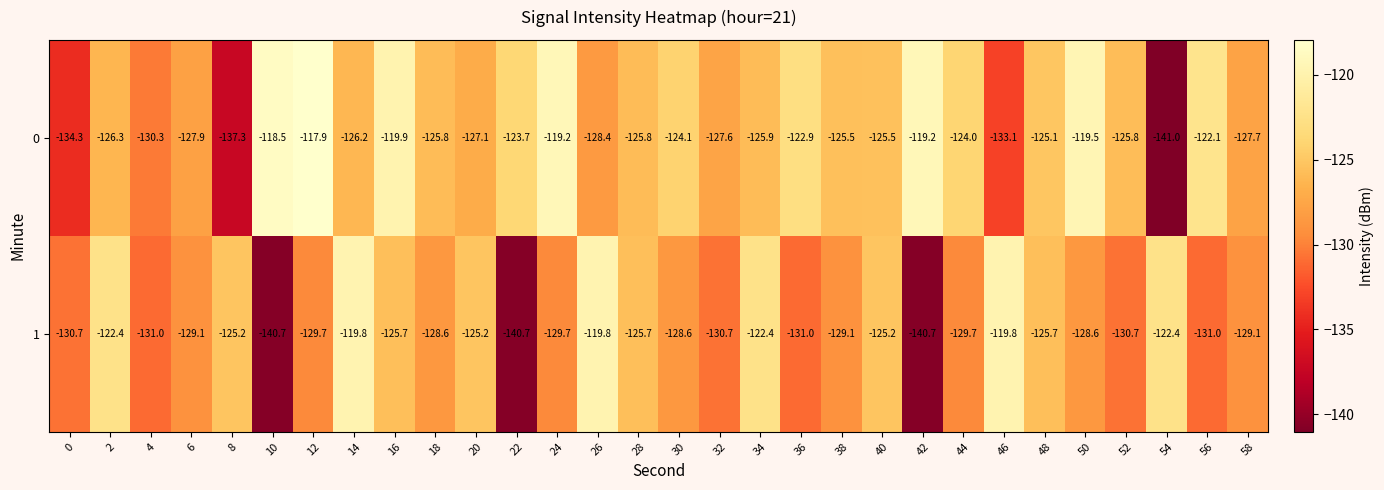

Rank the series by their maximum value, from highest to lowest.

0, 1